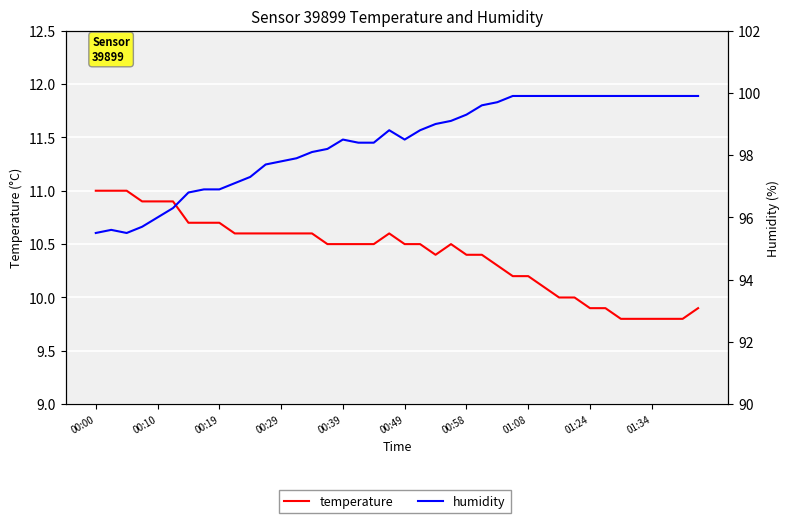

What is the value of the temperature point at the 40th from the left?

9.9